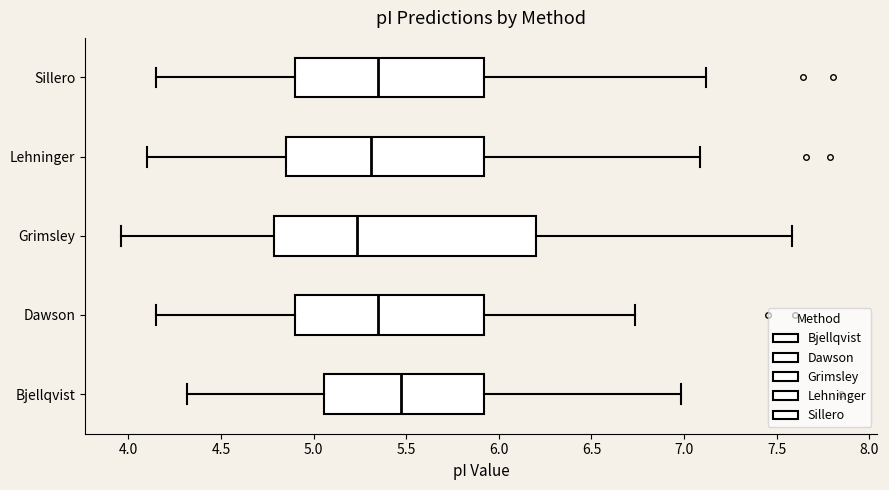

Where does the left whisker of the box for Dawson end on the x-axis? The values are not printed on the chart, so give them approximately, as read against the axis.

4.15